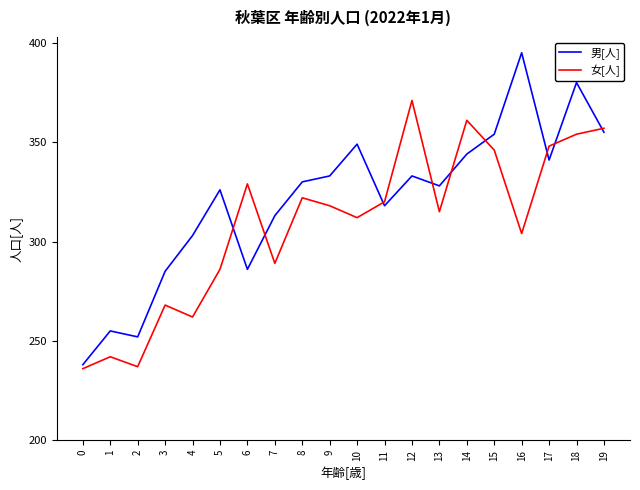

At which category is the sum across all series the highest?

18